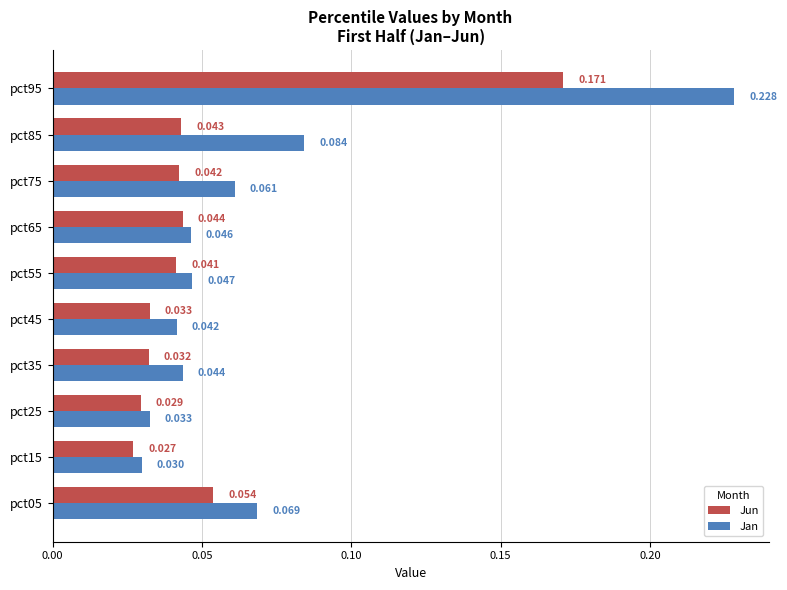

Rank the series by their maximum value, from lowest to highest.

Jun, Jan